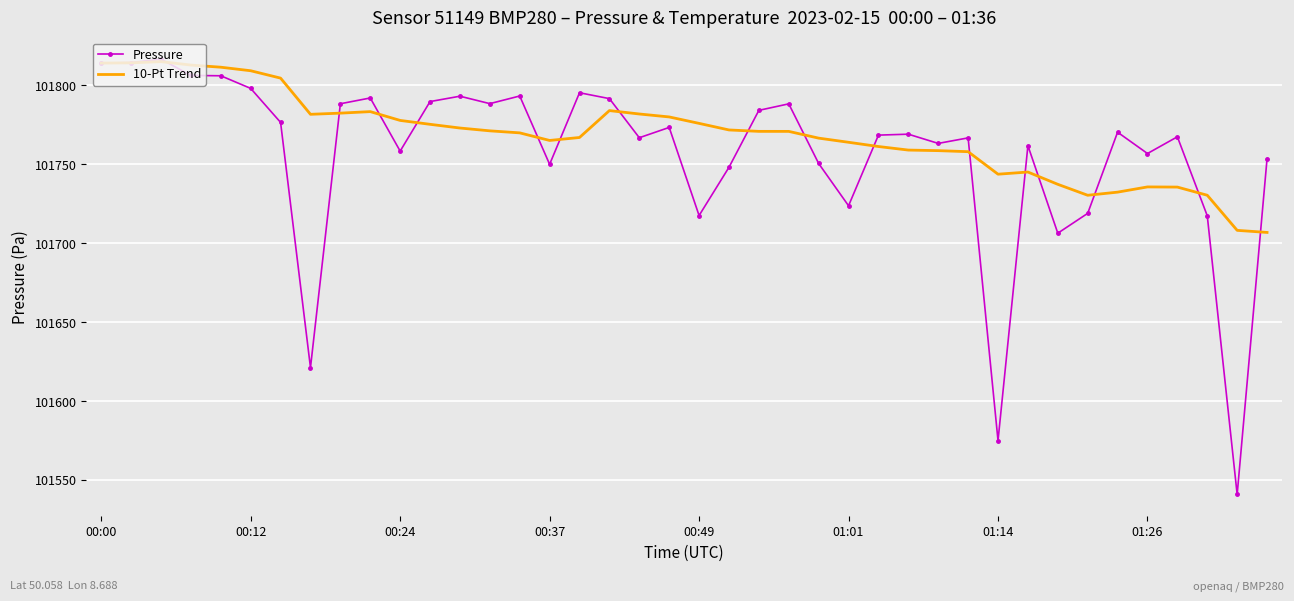

Which series has the largest range (max minus min)?

Pressure